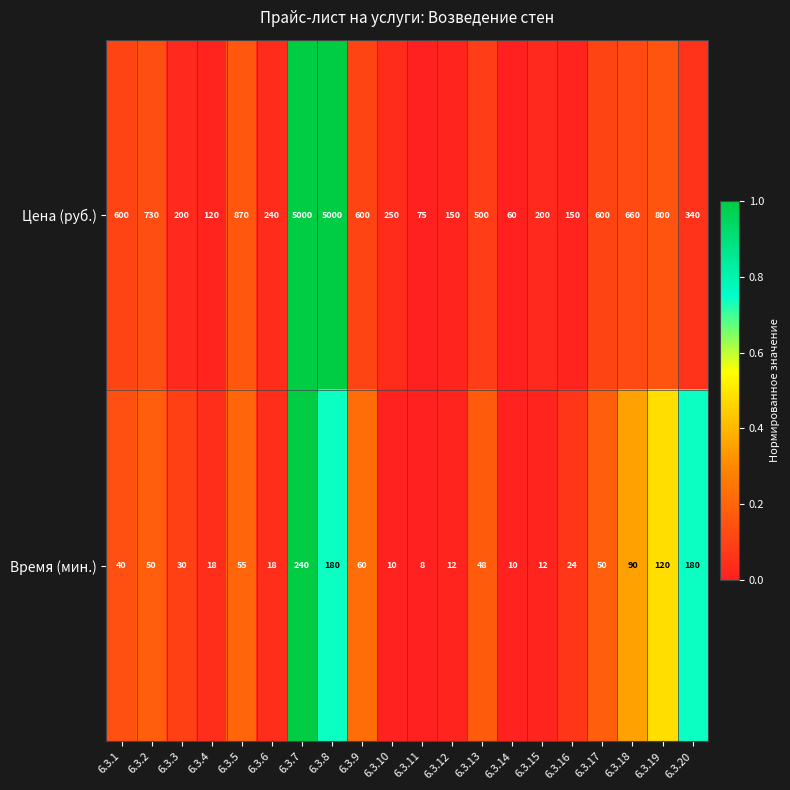

At which category does the chart reach its minimum across all series?

6.3.11